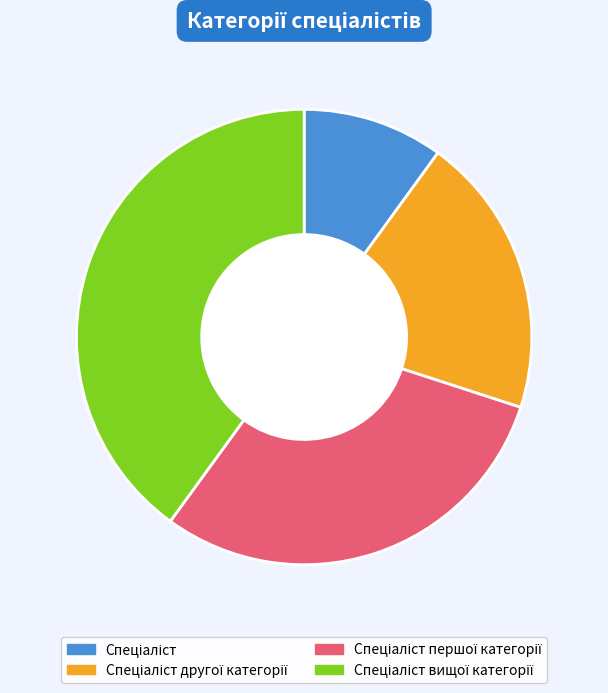

Is there a majority slice in this chart?

No